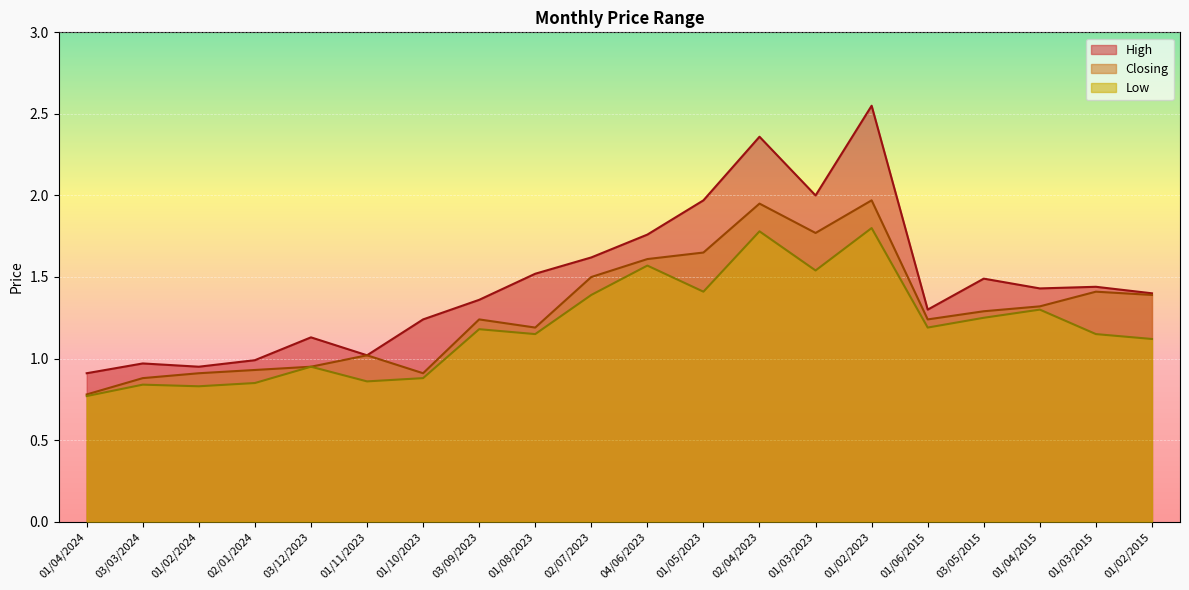

Rank the categories by Low value from highest to lowest.

01/02/2023, 02/04/2023, 04/06/2023, 01/03/2023, 01/05/2023, 02/07/2023, 01/04/2015, 03/05/2015, 01/06/2015, 03/09/2023, 01/08/2023, 01/03/2015, 01/02/2015, 03/12/2023, 01/10/2023, 01/11/2023, 02/01/2024, 03/03/2024, 01/02/2024, 01/04/2024